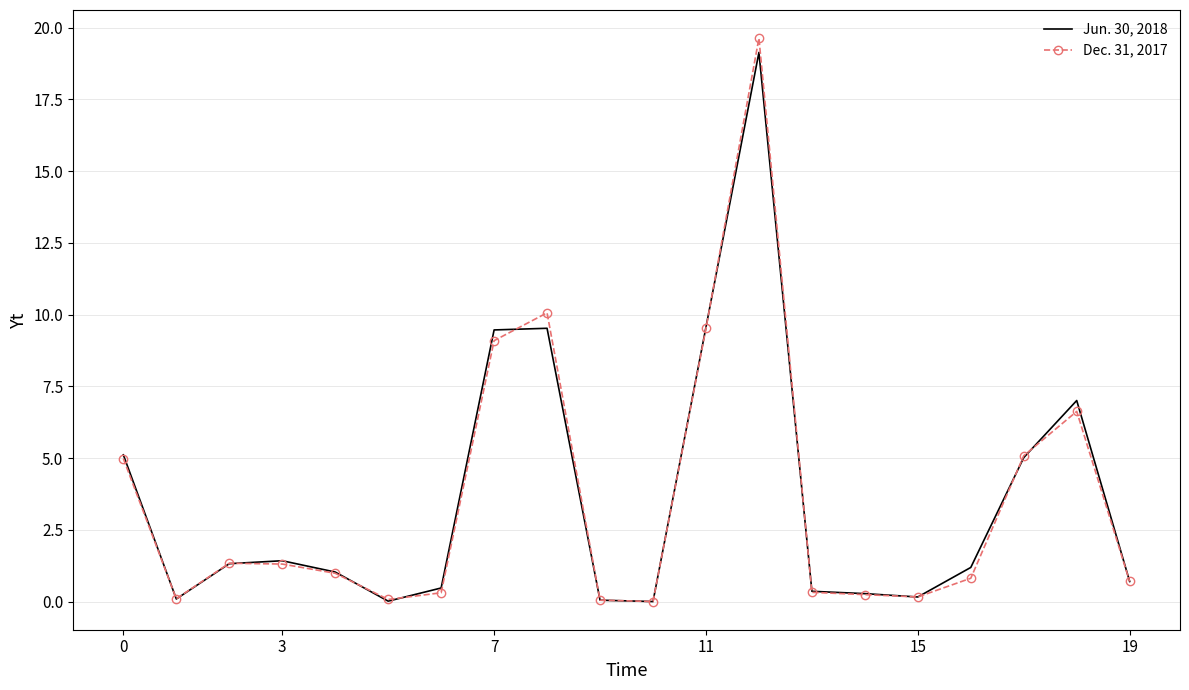

Which series has the widest spread of values?

Dec. 31, 2017